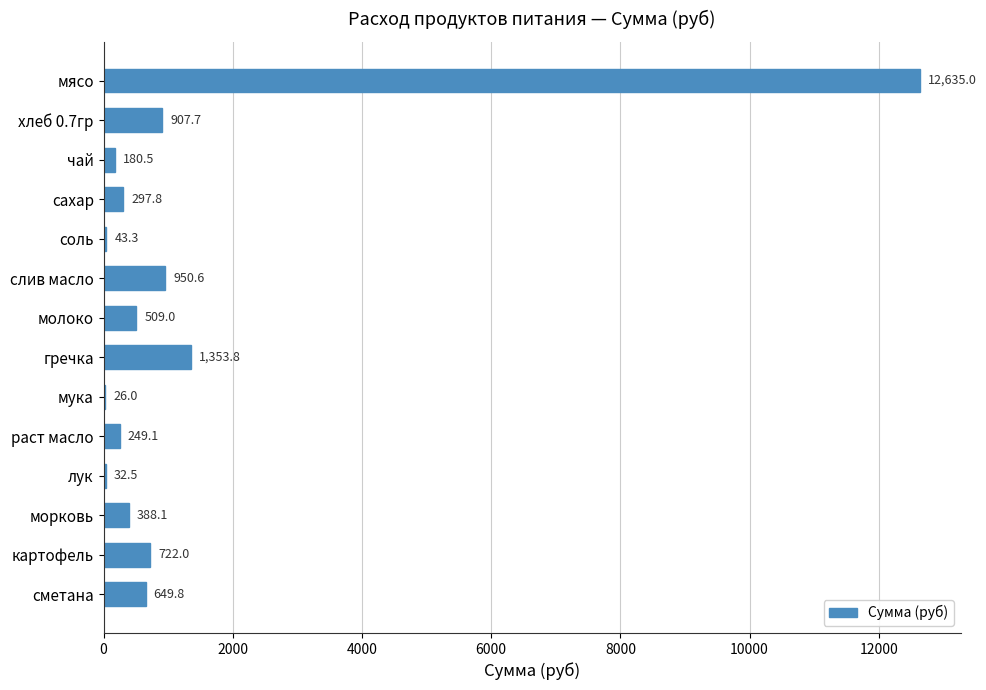

Which has a higher value, сметана or гречка?

гречка